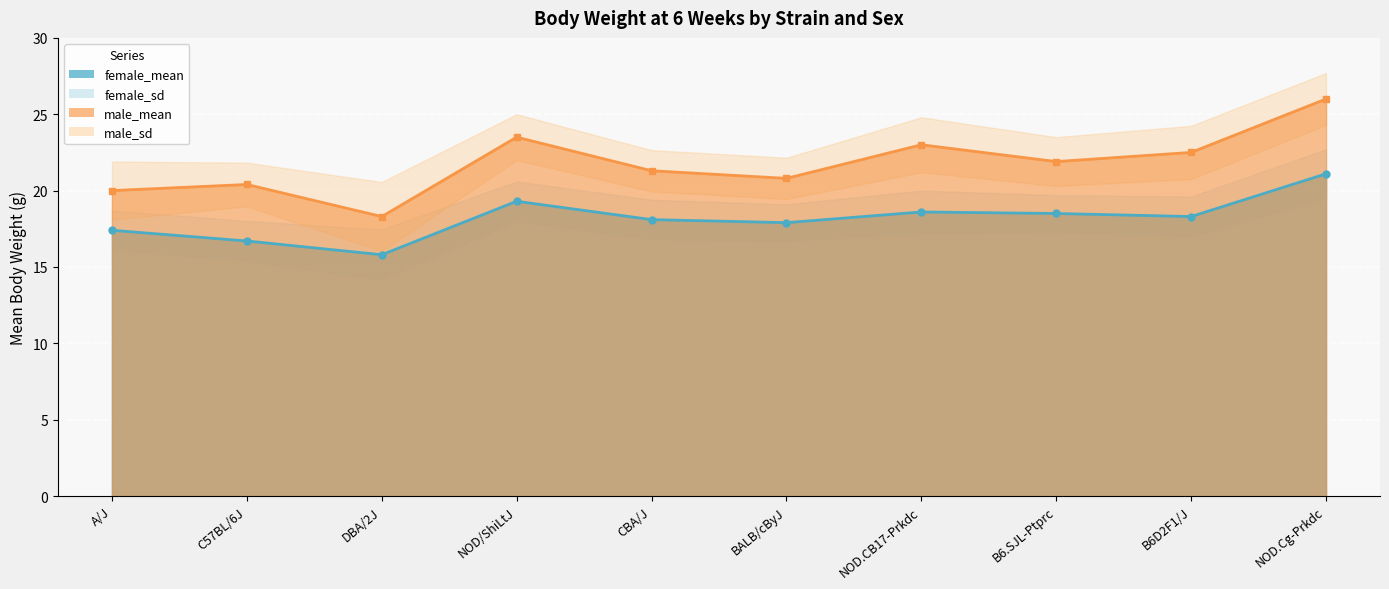

What value does the male_mean_line series have at CBA/J?

21.3